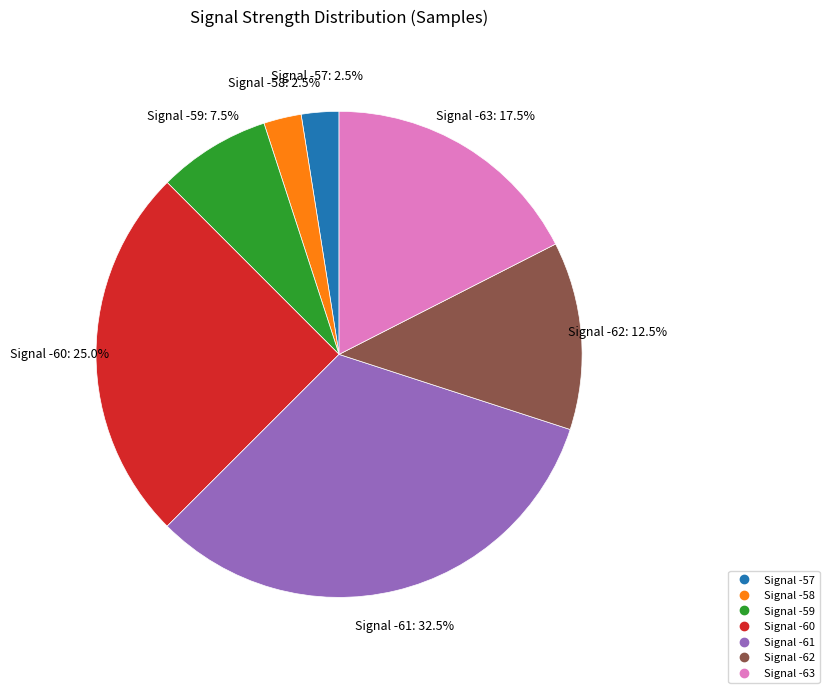

Does any single category account for the majority?

No